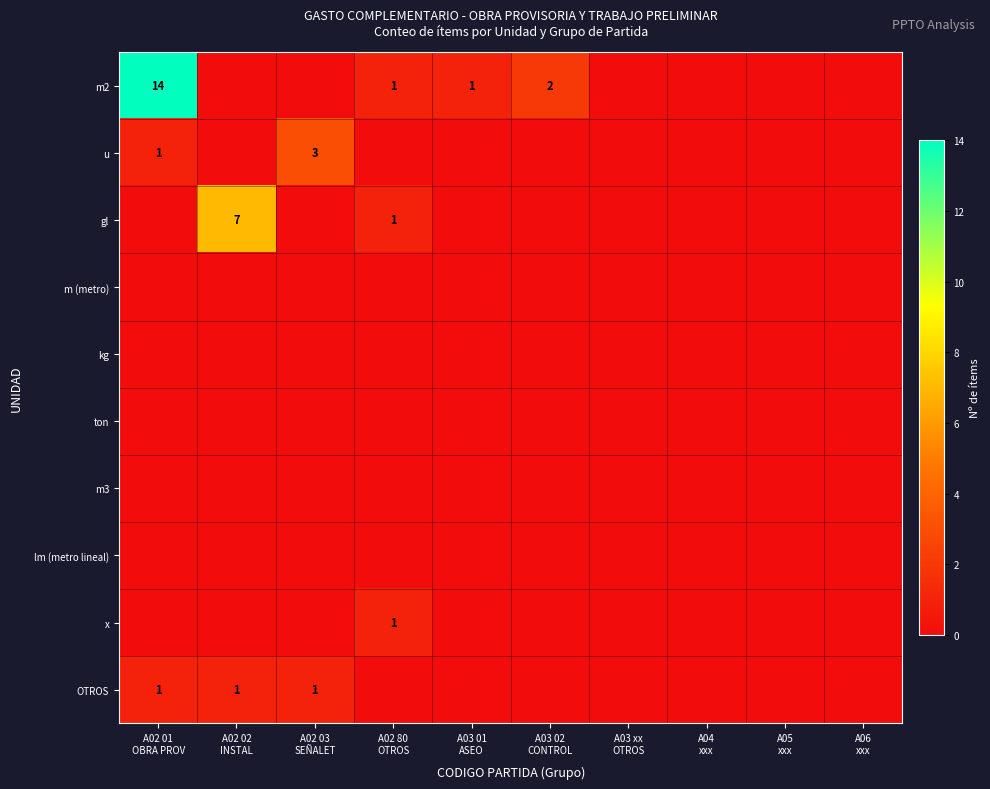

How many values in the x series exceed 0?

1